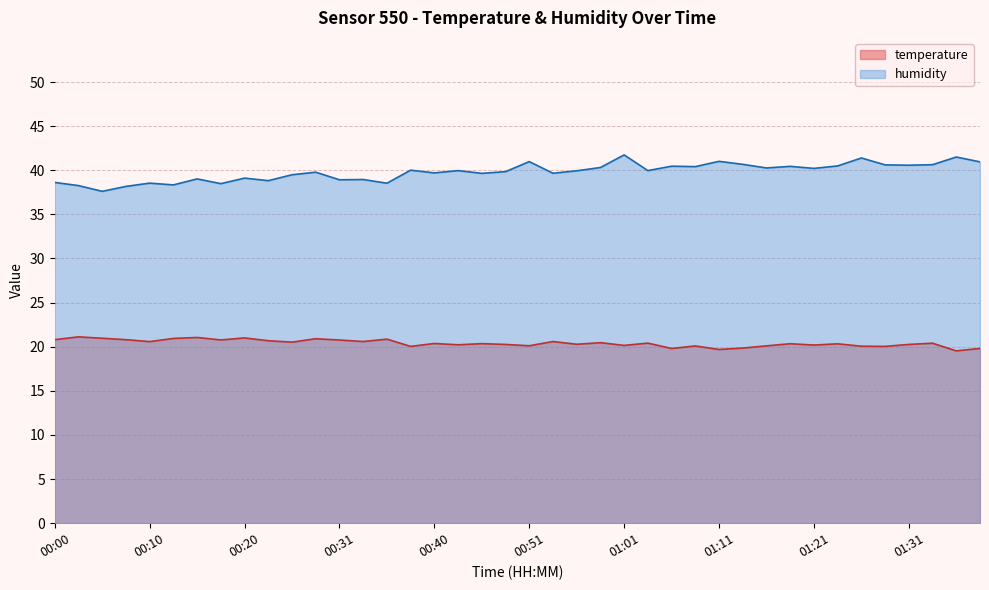

How many interior local peaks does the humidity series have?

14